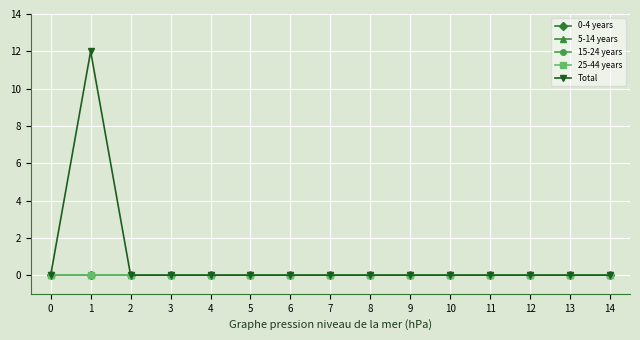

True or false: 0-4 years and 5-14 years intersect in this chart.

False